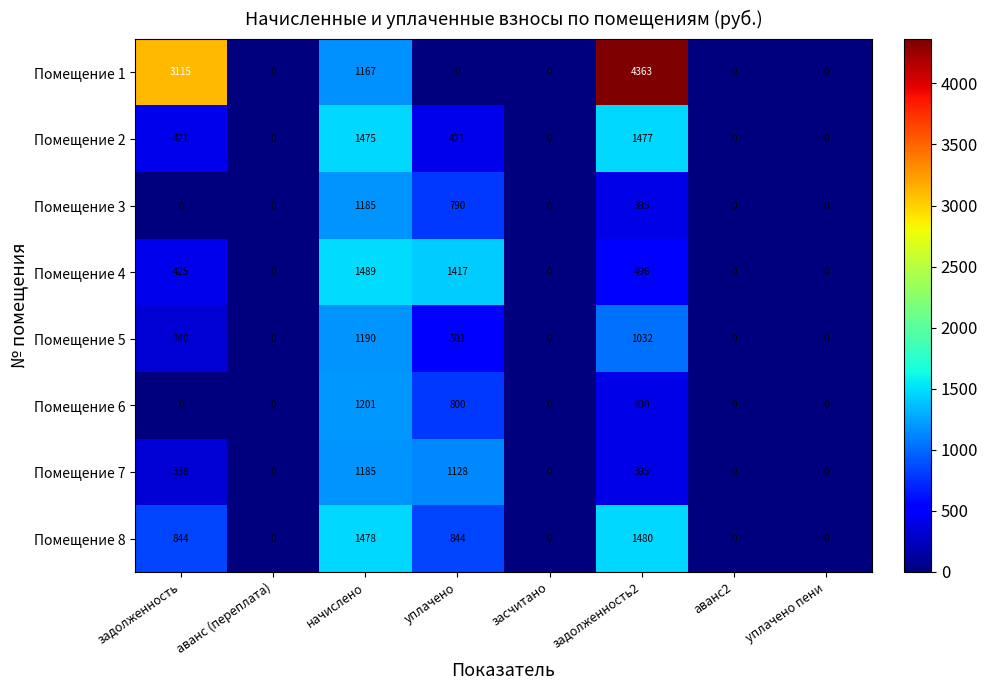

At which category is the sum across all series the highest?

начислено